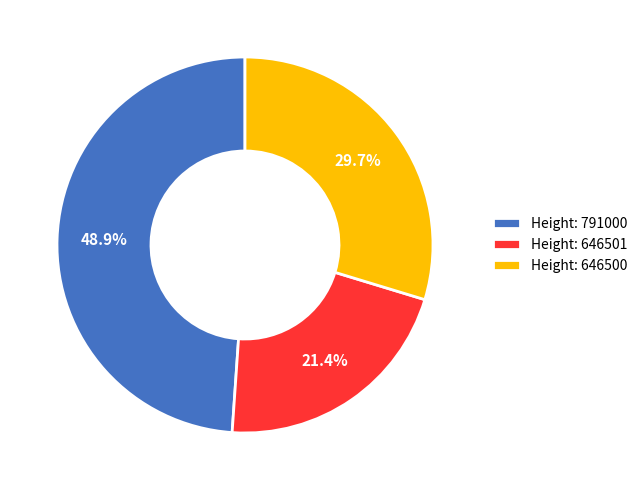

Rank the categories by value from lowest to highest.

Height: 646501, Height: 646500, Height: 791000